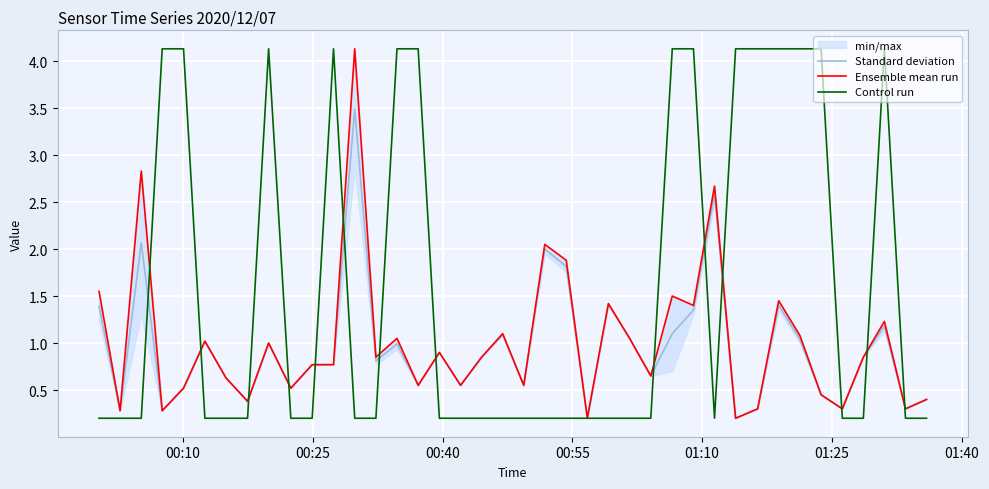

True or false: Control run and Ensemble mean run cross at least once.

True